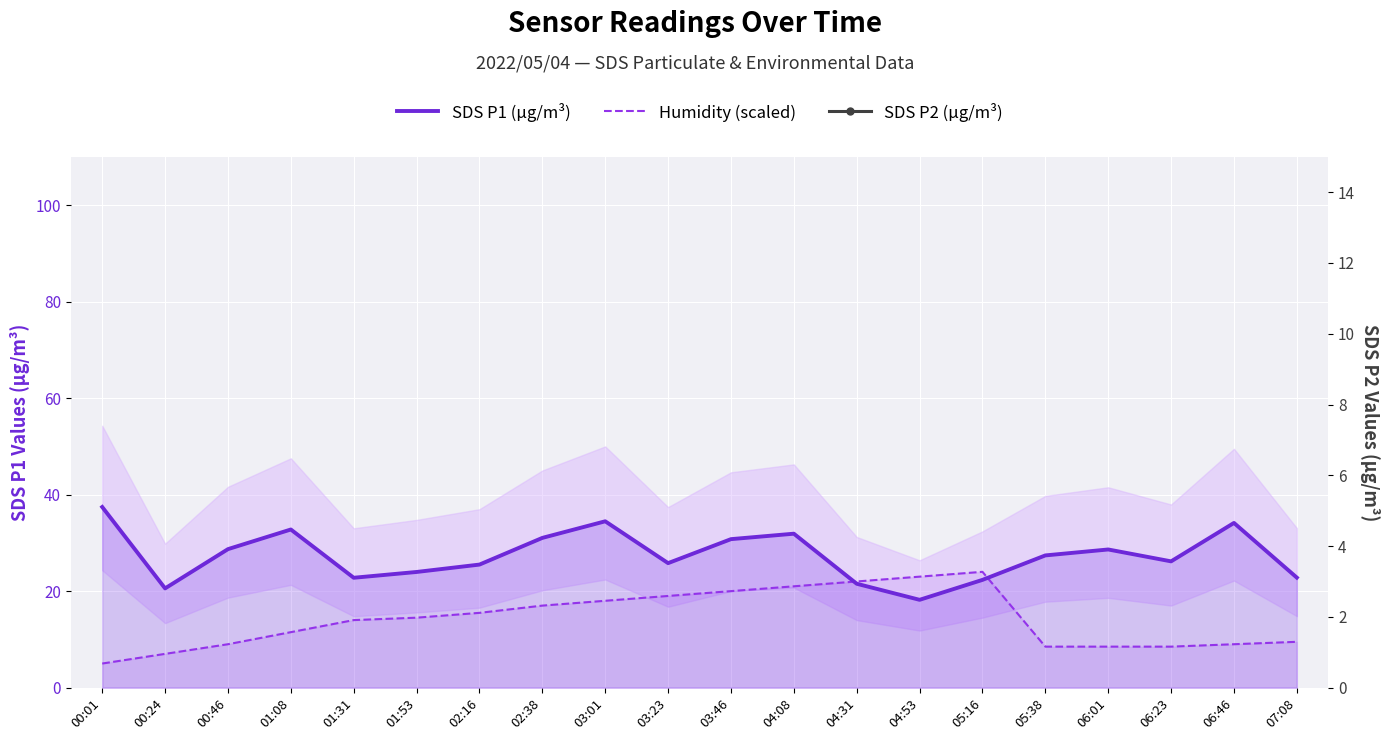

True or false: SDS P1 (µg/m³) has a value of 12.7 at 05:16.

False